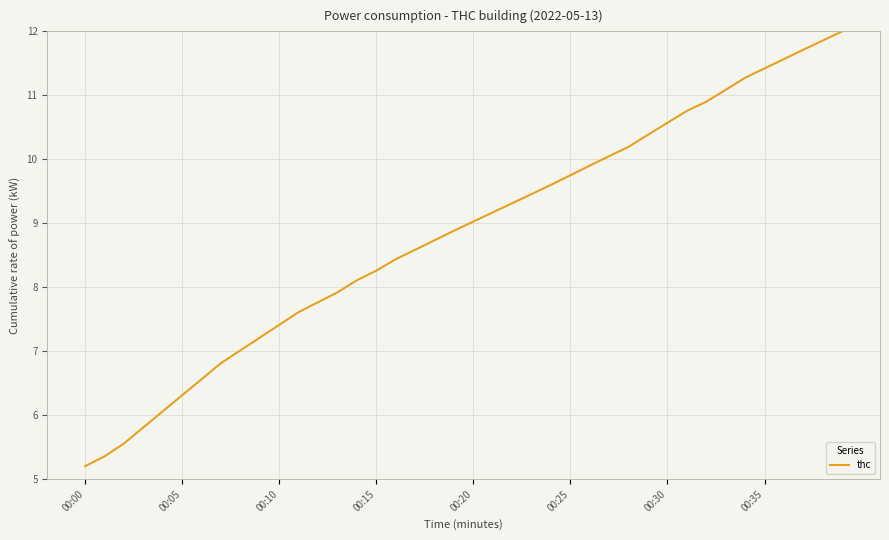

What is the maximum value shown in the chart?

12.0